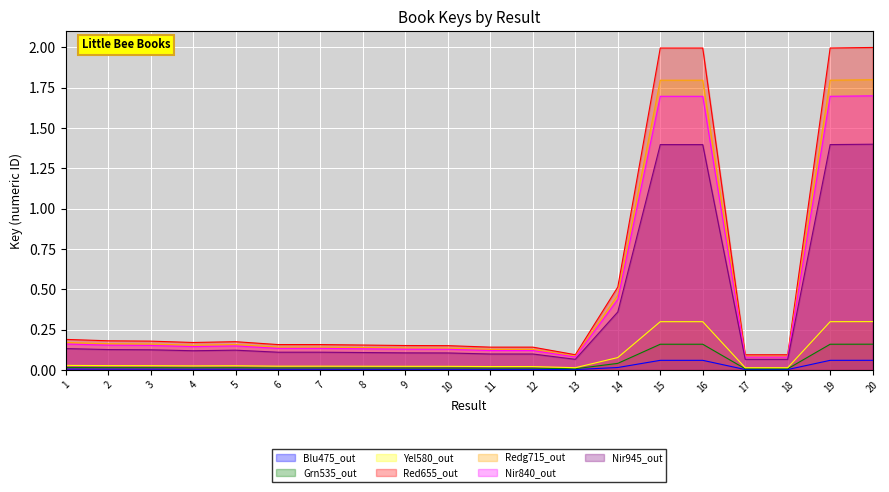

True or false: Yel580_out and Nir945_out intersect in this chart.

False